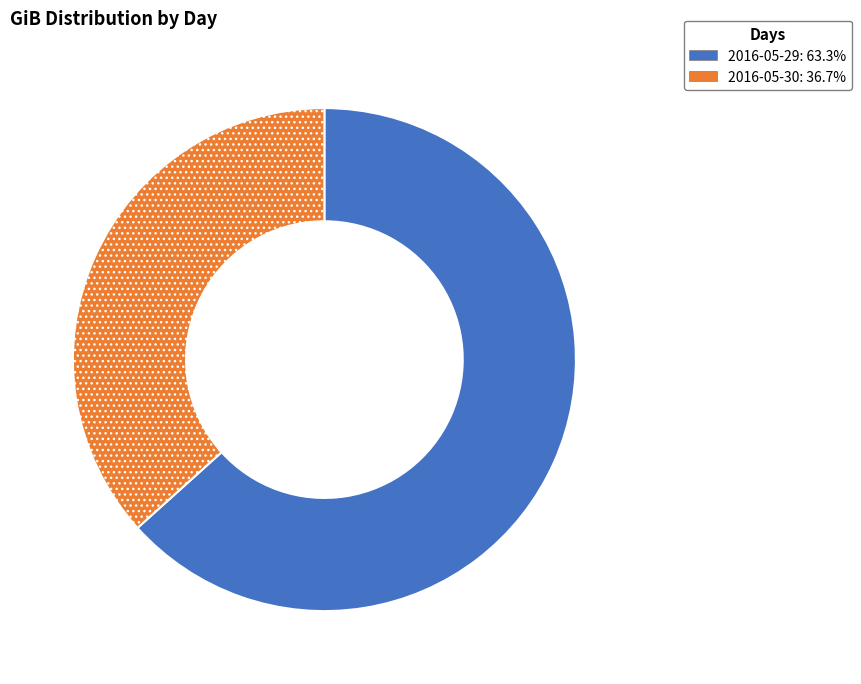

Rank the categories by value from highest to lowest.

2016-05-29, 2016-05-30